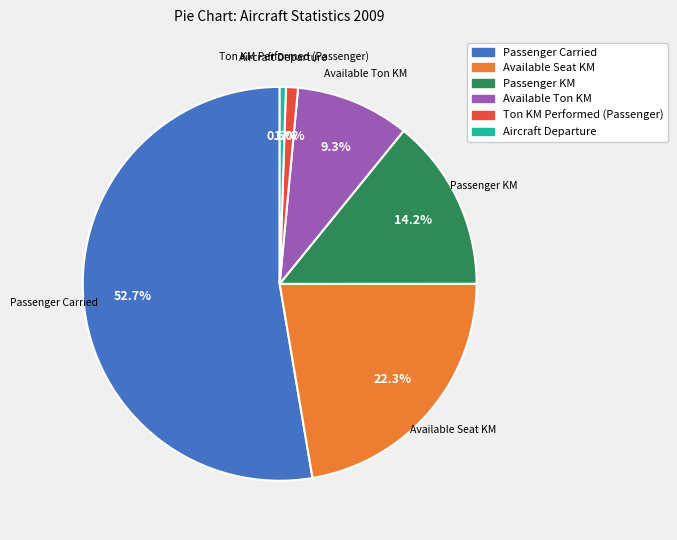

What is the largest slice in the pie chart?

Passenger Carried